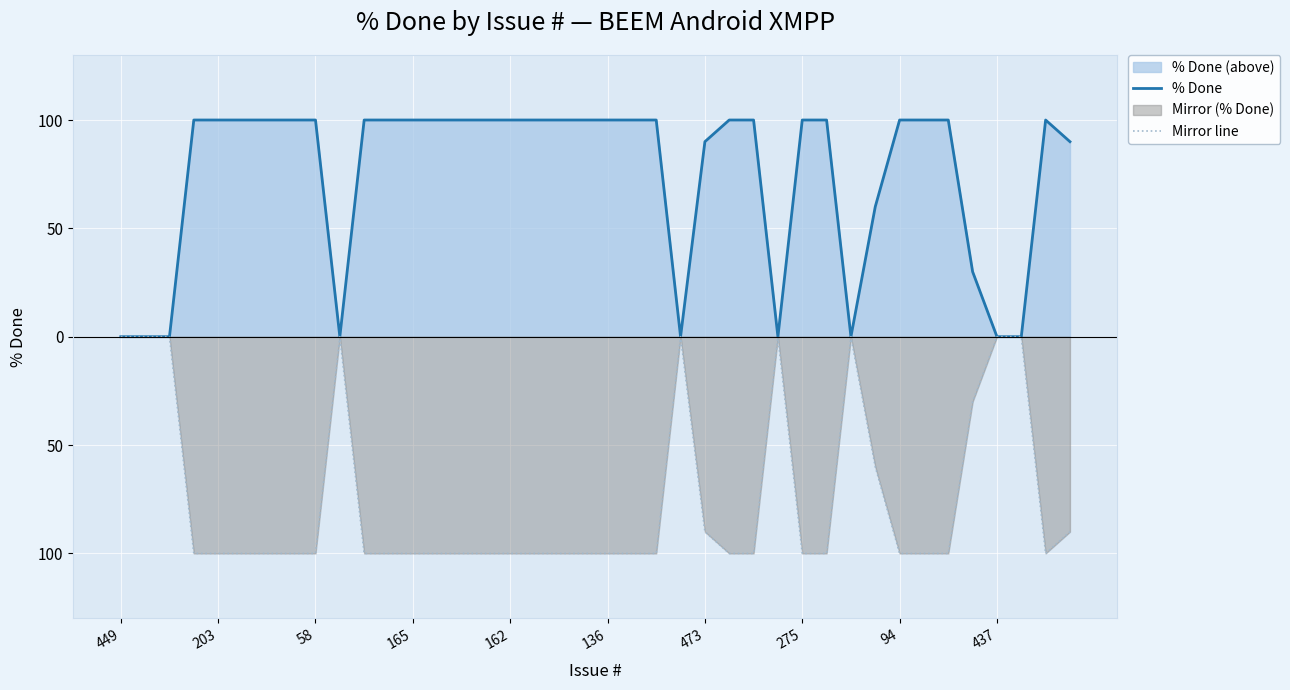

True or false: % Done and Mirror line cross at least once.

False